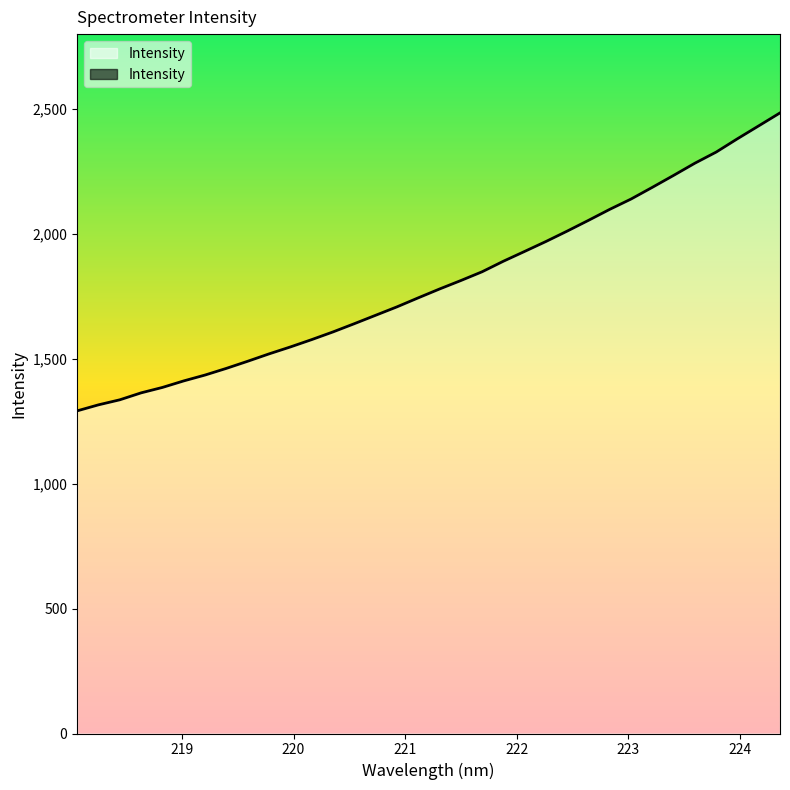

What position from the left is 218.8244?

5